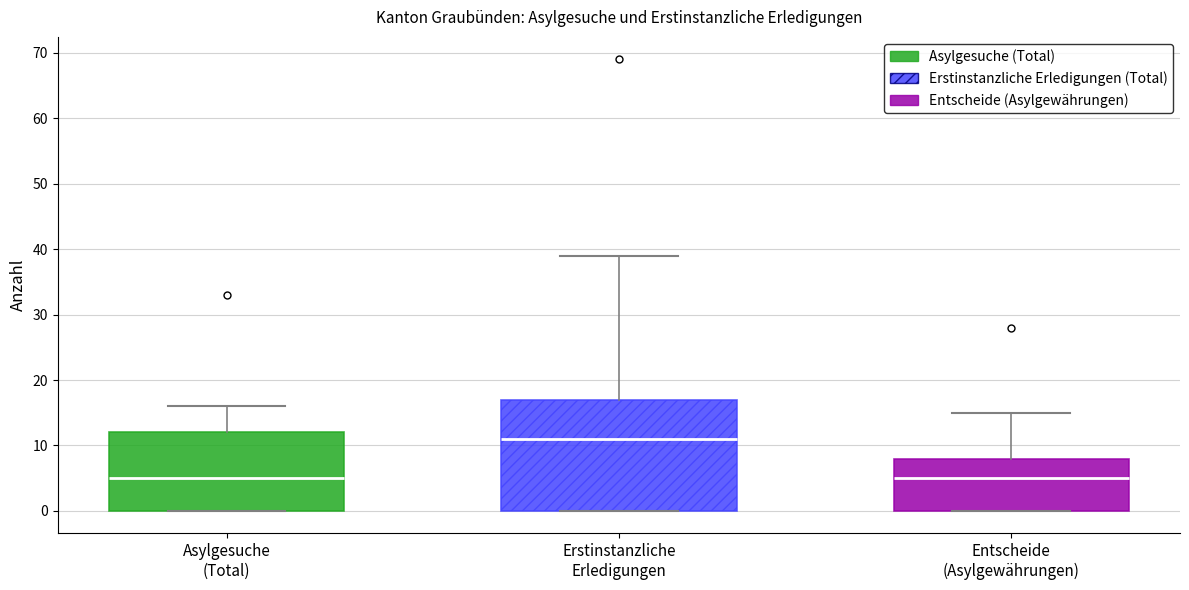

Reading left to right, read every box against the y-axis: the position of its median line, the range the box covers, and the ends of its whiskers. The values are not printed on the chart, so give them approximately, as read against the axis.

Asylgesuche (Total): median 5, box 0 to 12, whiskers 0 to 16
Erstinstanzliche Erledigungen: median 11, box 0 to 17, whiskers 0 to 39
Entscheide (Asylgewährungen): median 5, box 0 to 8, whiskers 0 to 15